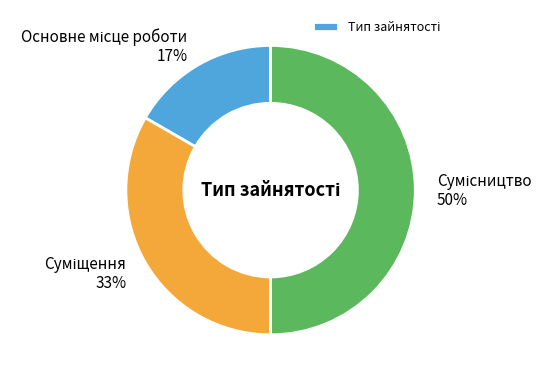

To the nearest percent, what is the difference between the largest and smallest slice percentages?

33%